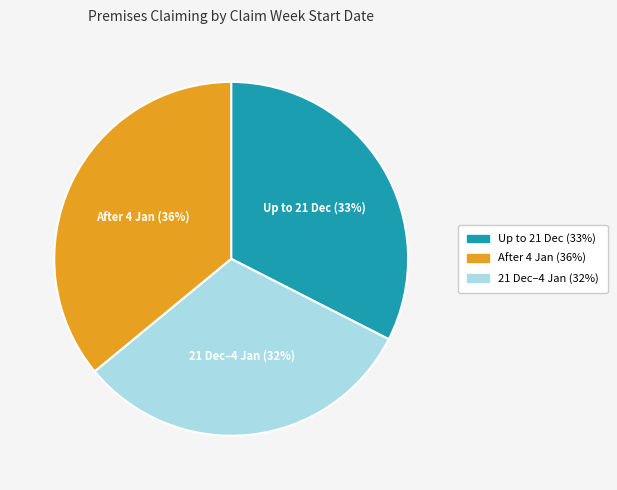

Does any single category account for the majority?

No